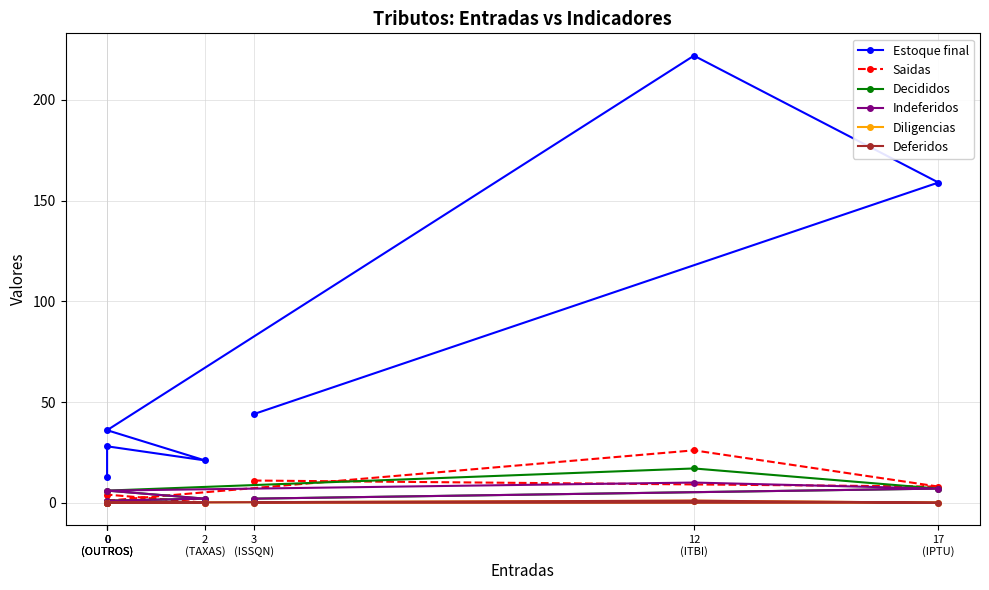

How many data points in Estoque final are less than 36?

3